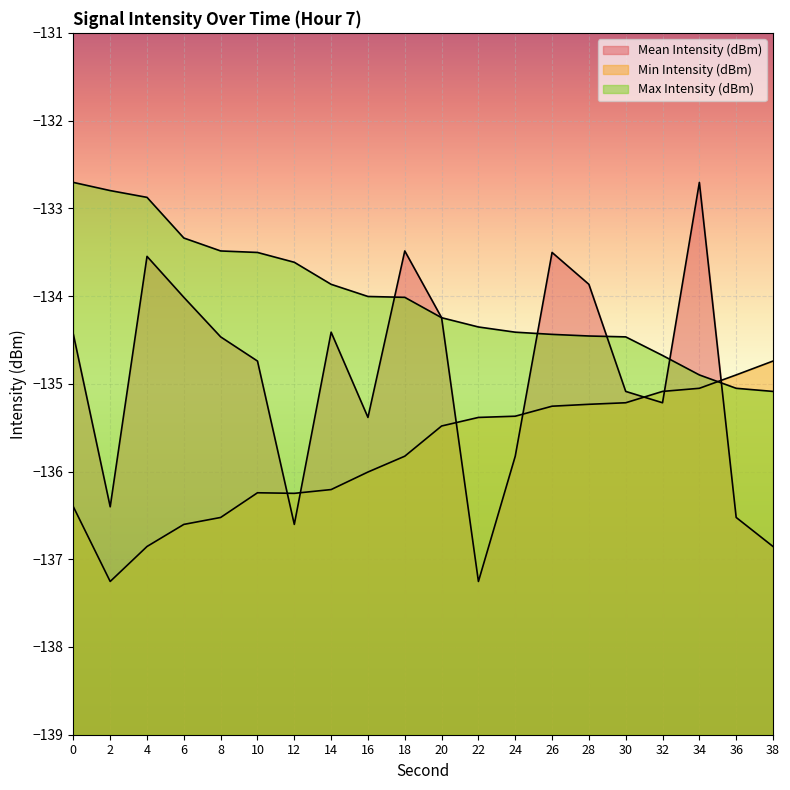

How many values in the Mean Intensity (dBm) series are below -134?

15